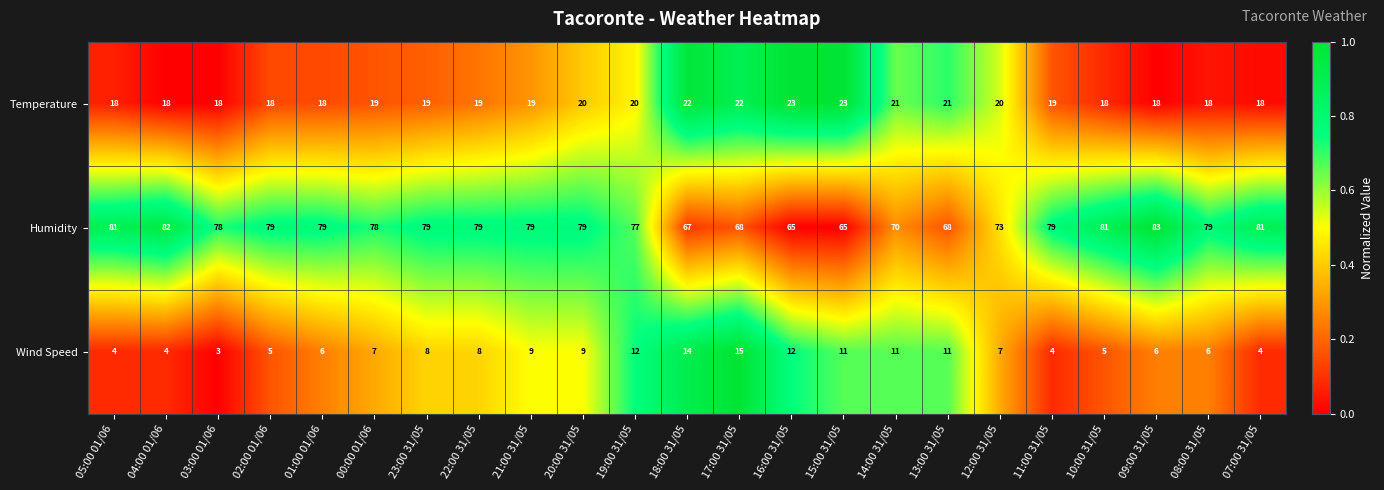

Is it true that Wind Speed equals 4 at 05:00 01/06?

True